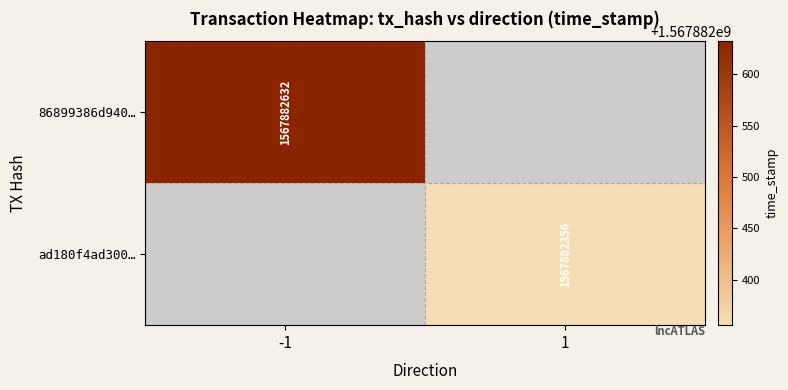

Rank the series by their average value, from highest to lowest.

86899386d940cbba183dc840ddb92865de0542b, ad180f4ad300c0e775785bd5f4b4da717a95425